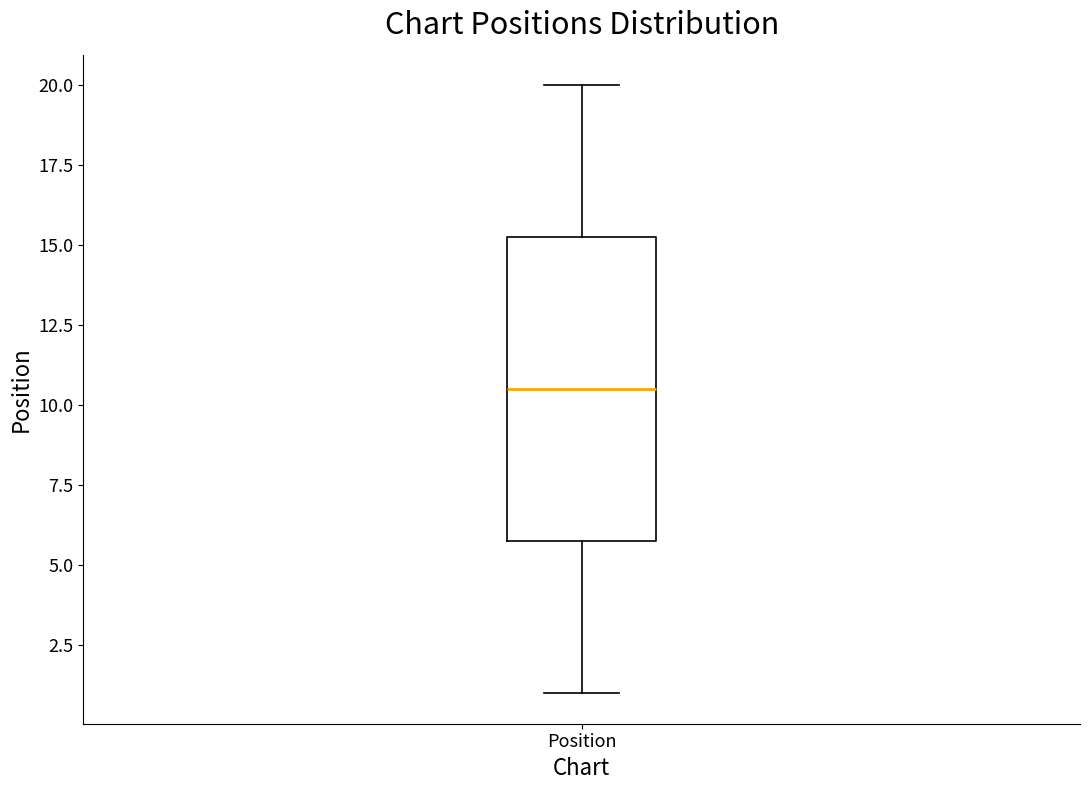

Where is the lower edge of the box for Position on the y-axis? The values are not printed on the chart, so give them approximately, as read against the axis.

6.0